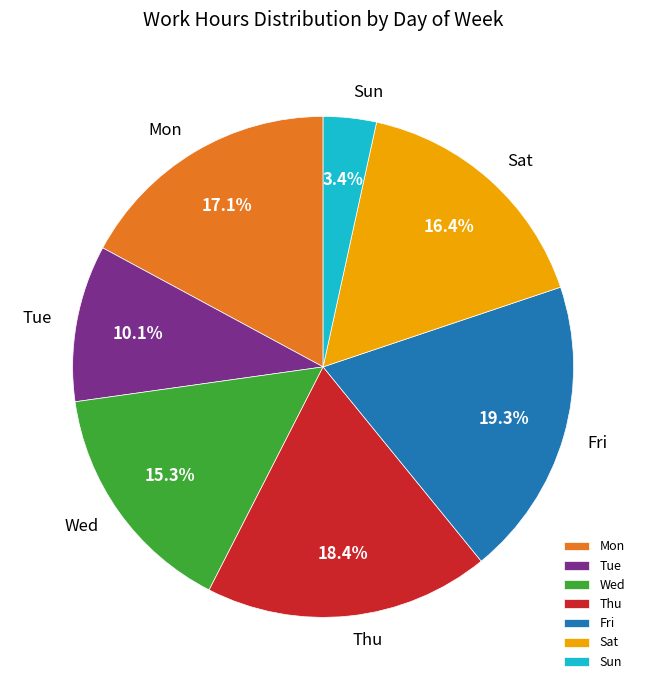

How many slices are in this pie chart?

7